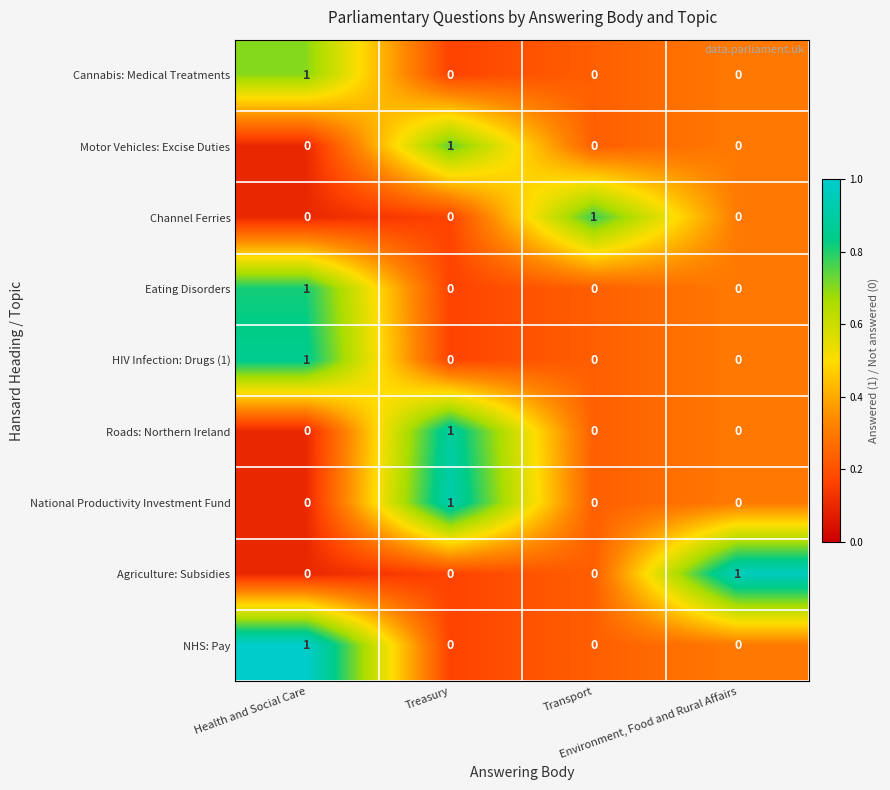

What is the maximum value shown in the chart?

1